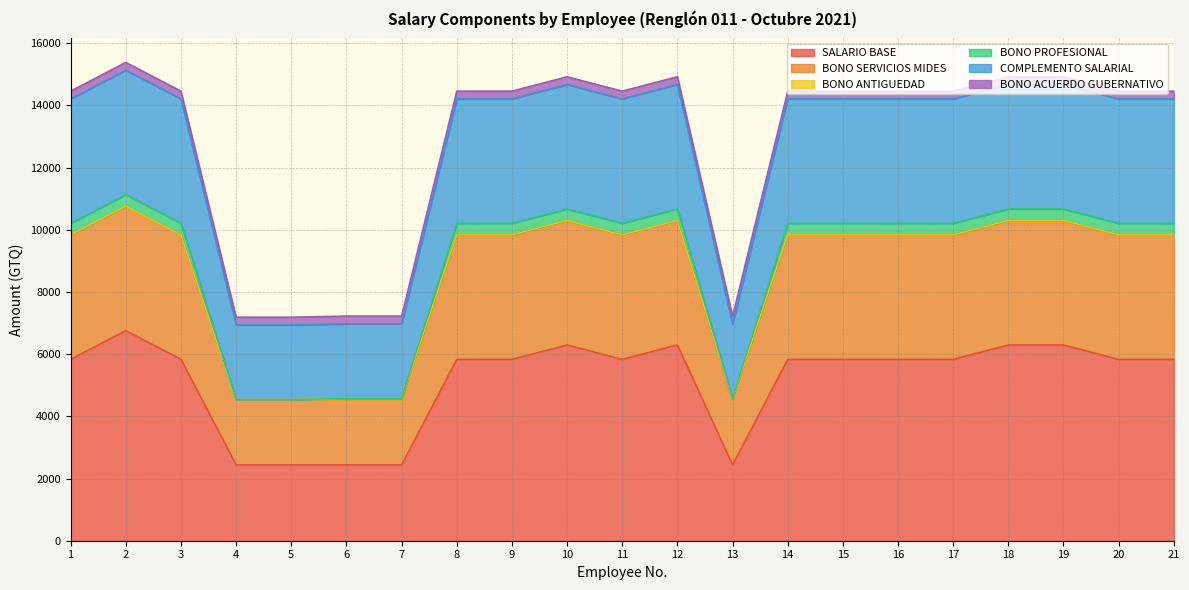

The value of SALARIO BASE at 10 is 3705. True or false?

False